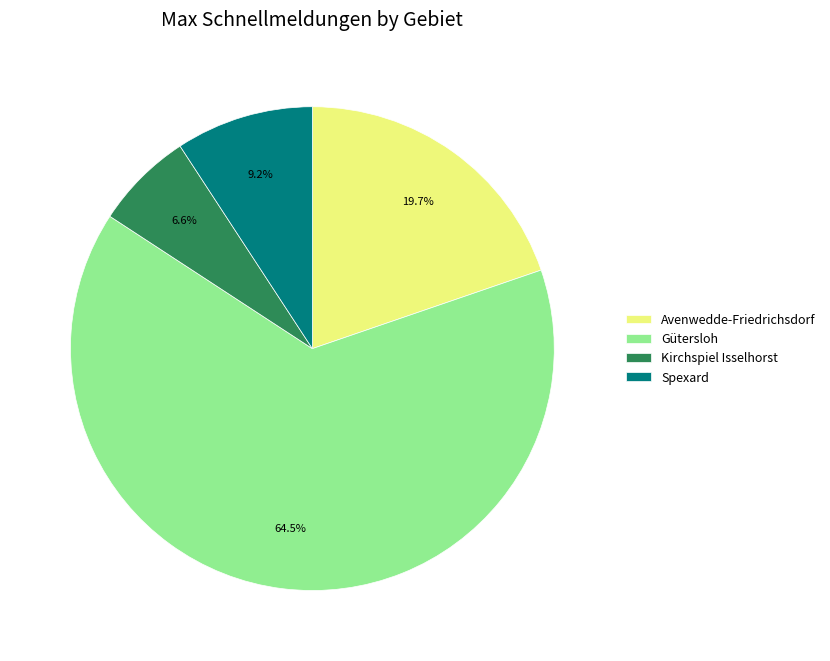

What is the ratio of the value at Avenwedde-Friedrichsdorf to the value at Spexard?

2.1